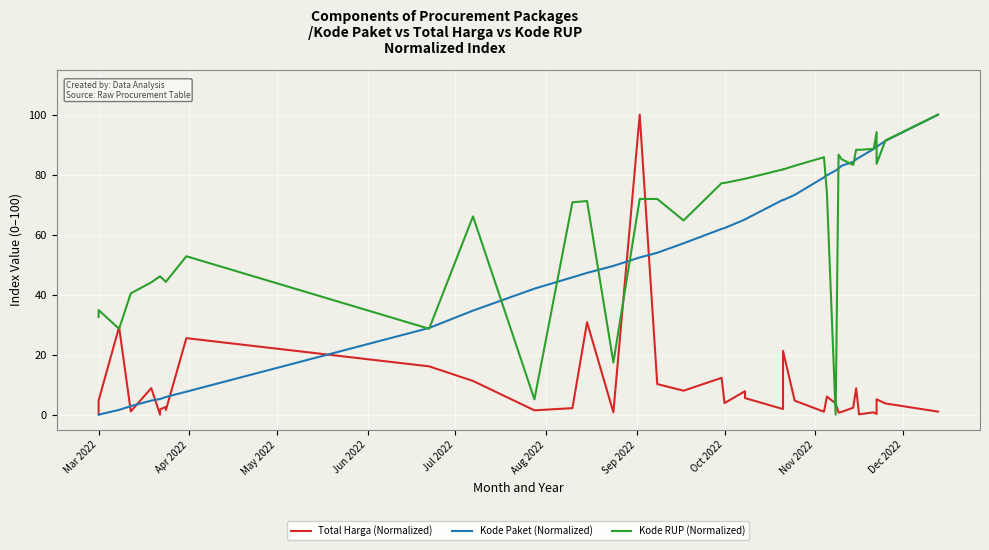

What is the difference between the second highest and minimum values in the Kode Paket (Normalized) series?

91.3